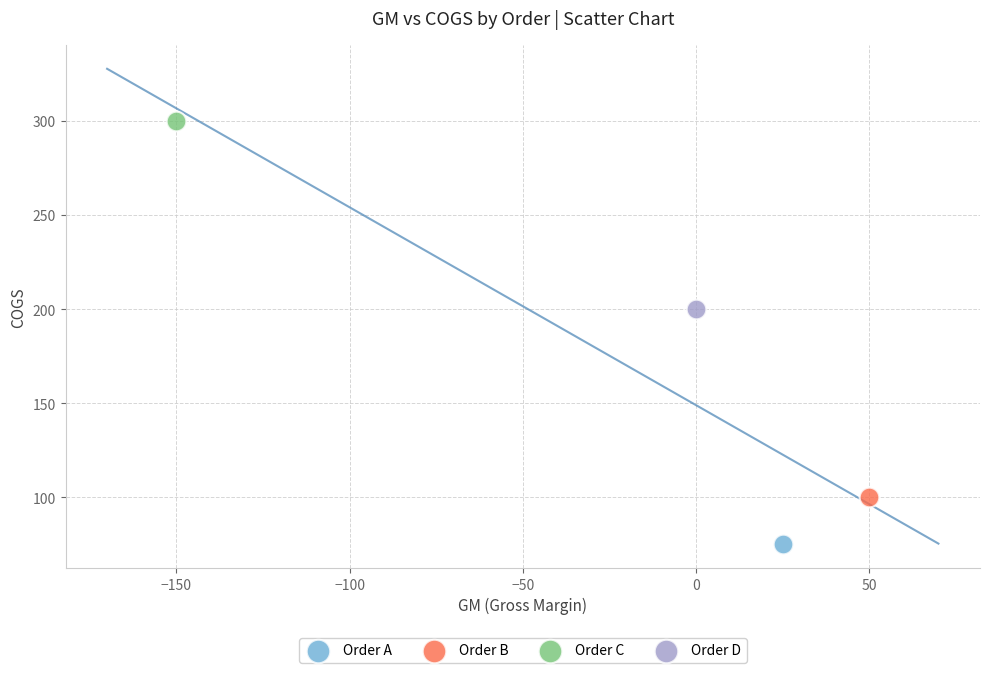

What are all the series names shown in the legend?

Order A, Order B, Order C, Order D